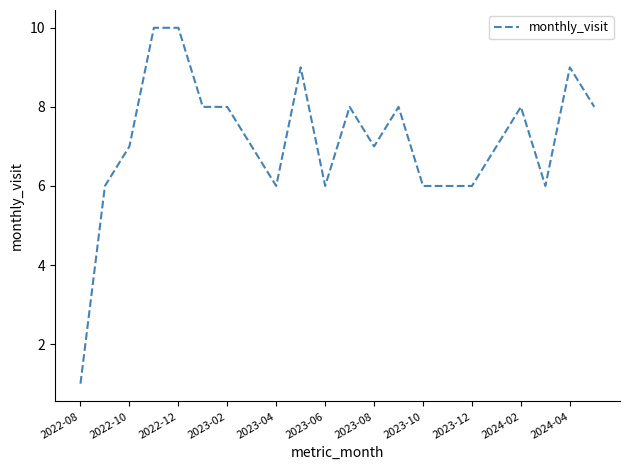

What is the sum of all values?

157